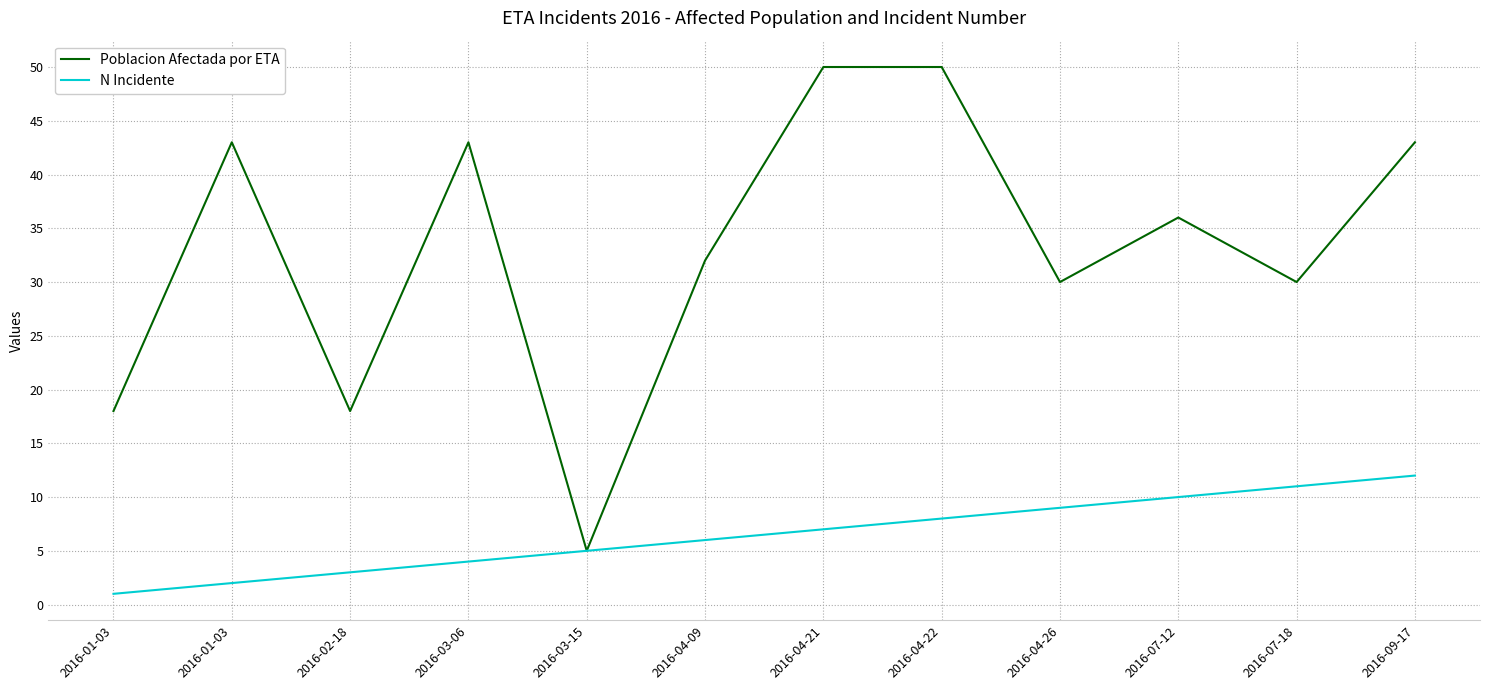

What is the sum of all Poblacion Afectada por ETA values?

398